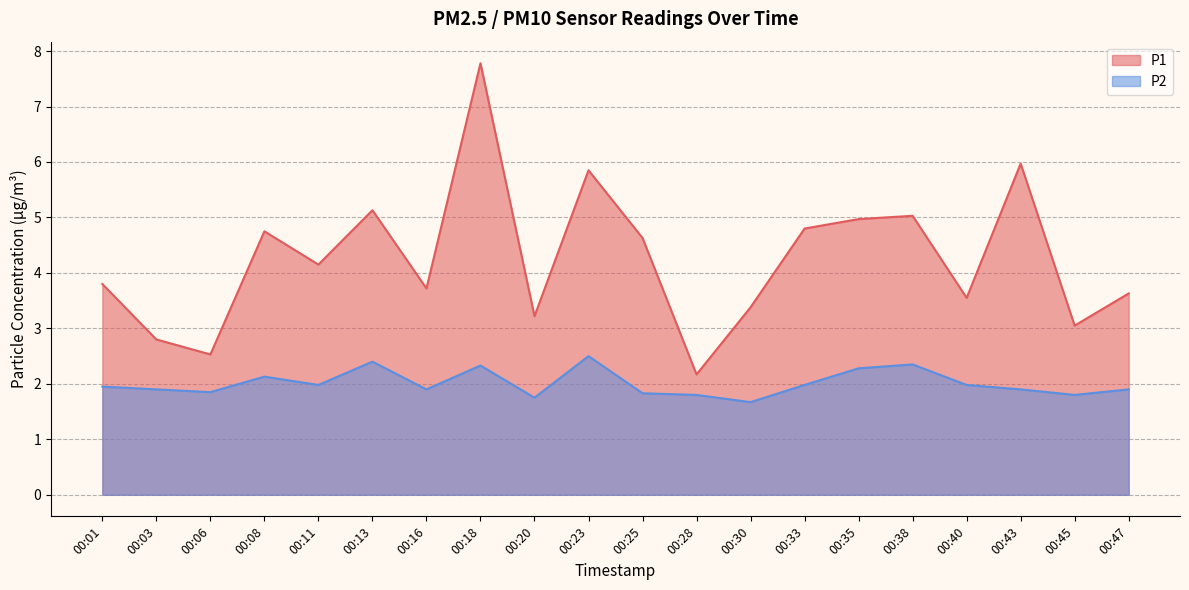

Where does the P1 series first go above 4?

00:08